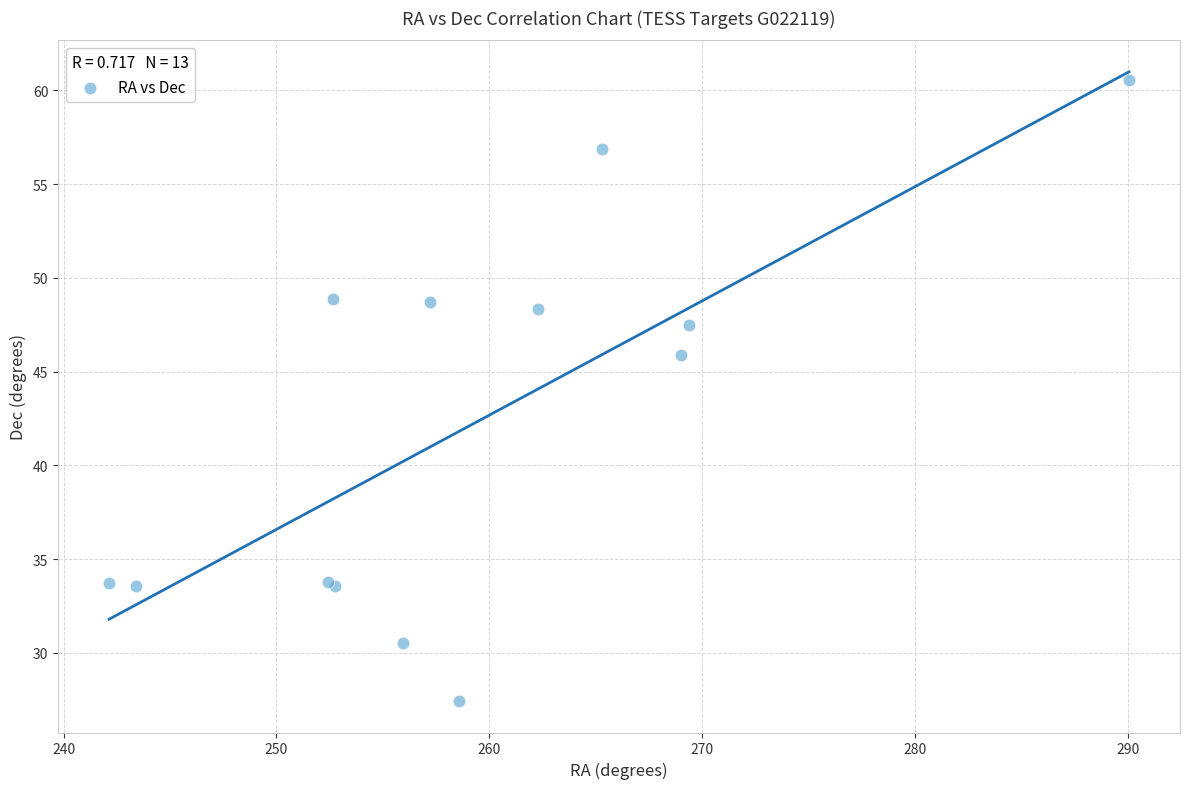

What Y value in the scatter plot is closest to 43?

45.9